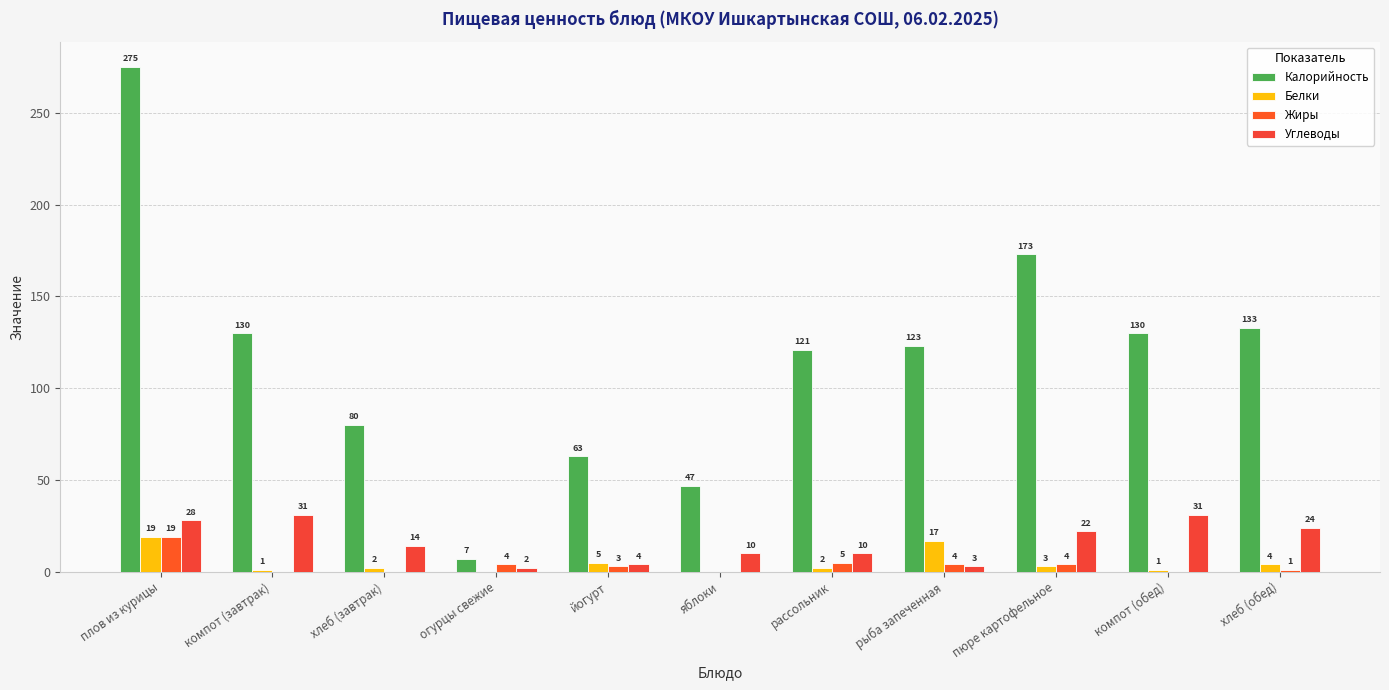

At which label does Жиры reach its peak?

плов из курицы